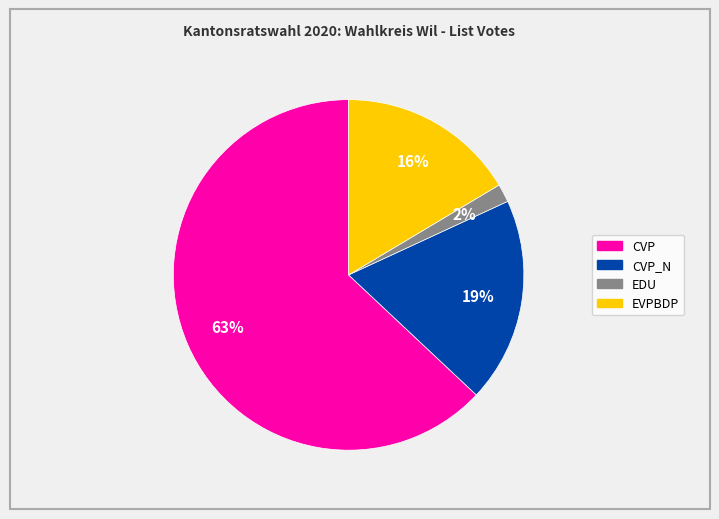

Is there any slice that represents more than half of the pie?

Yes